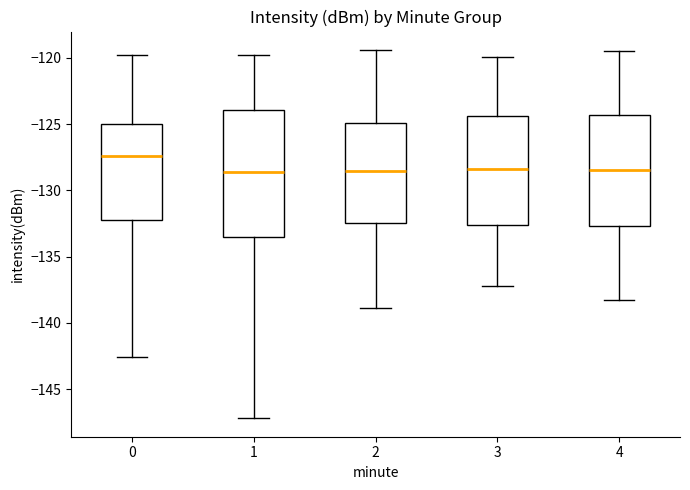

Reading left to right, transcribe this box plot: for each box, give where its median line is, the range the box spans, and where its two whiskers end, as read against the y-axis. The values are not printed on the chart, so give them approximately, as read against the axis.

0: median -127.5, box -132.0 to -125.0, whiskers -142.5 to -120.0
1: median -128.5, box -133.5 to -124.0, whiskers -147.0 to -120.0
2: median -128.5, box -132.5 to -125.0, whiskers -139.0 to -119.5
3: median -128.5, box -132.5 to -124.5, whiskers -137.0 to -120.0
4: median -128.5, box -132.5 to -124.5, whiskers -138.5 to -119.5